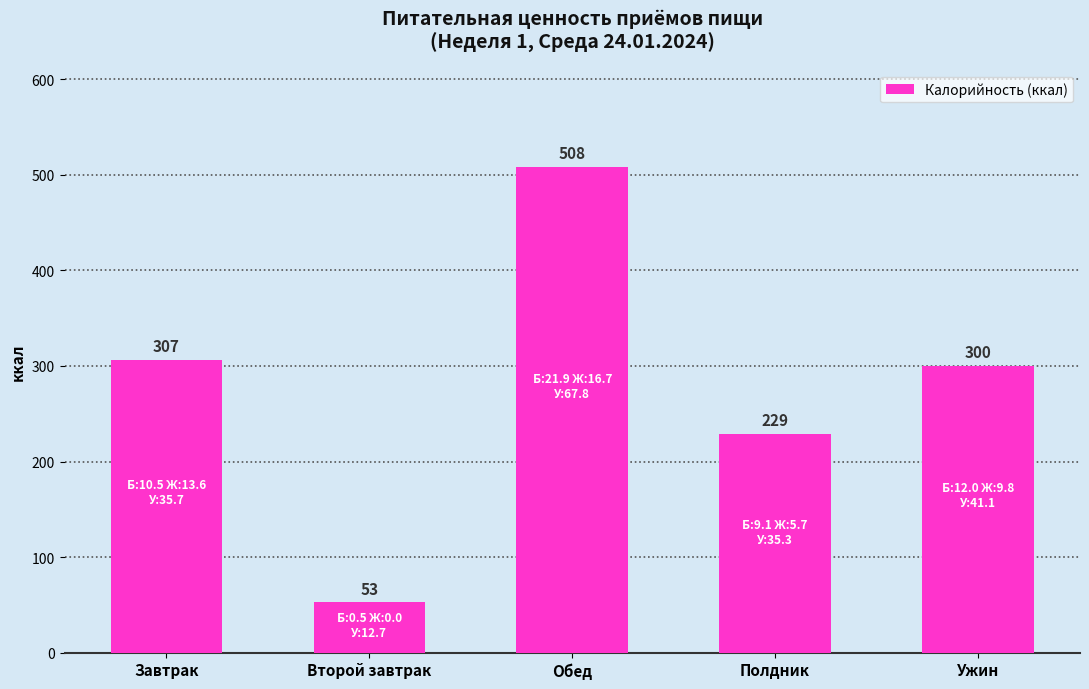

The value at Ужин is 300.3. True or false?

True